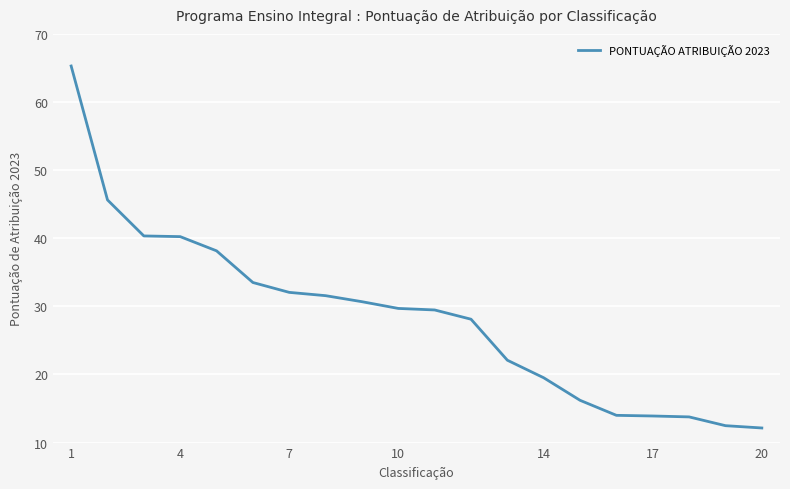

What is the difference between the maximum and minimum values?

53.1